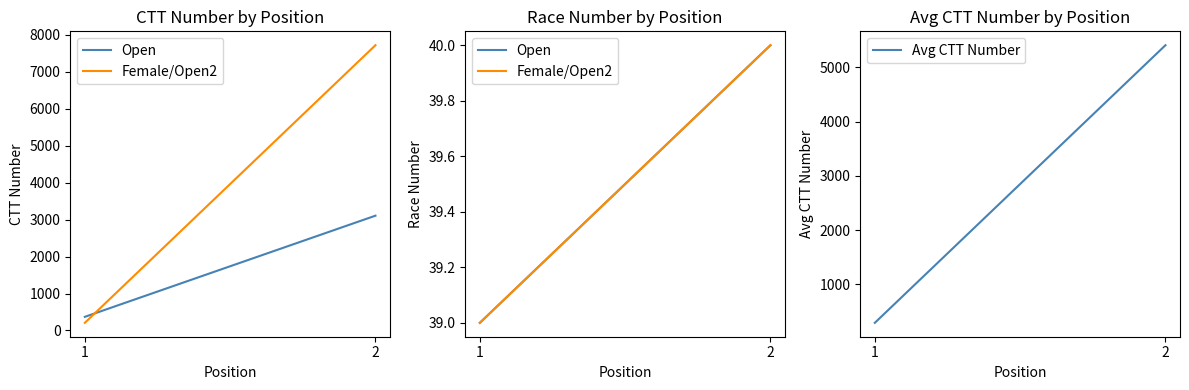

What is the difference between the Open values at 1 and 2?

1